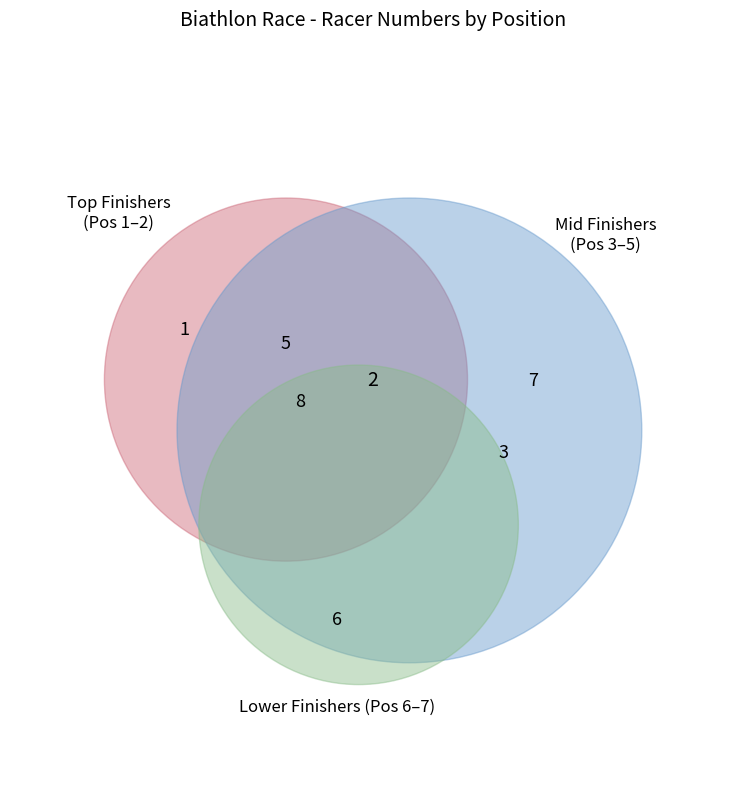

True or false: 4 accounts for 1% of the total.

False